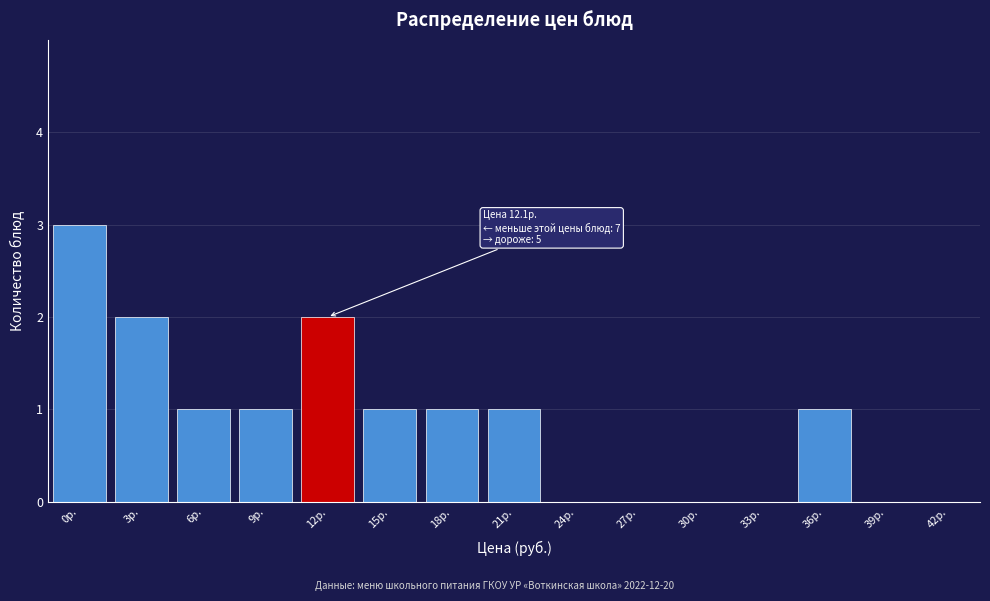

Reading left to right, what are all the values shown in this chart?

0р.=3	3р.=2	6р.=1	9р.=1	12р.=2	15р.=1	18р.=1	21р.=1	24р.=0	27р.=0	30р.=0	33р.=0	36р.=1	39р.=0	42р.=0